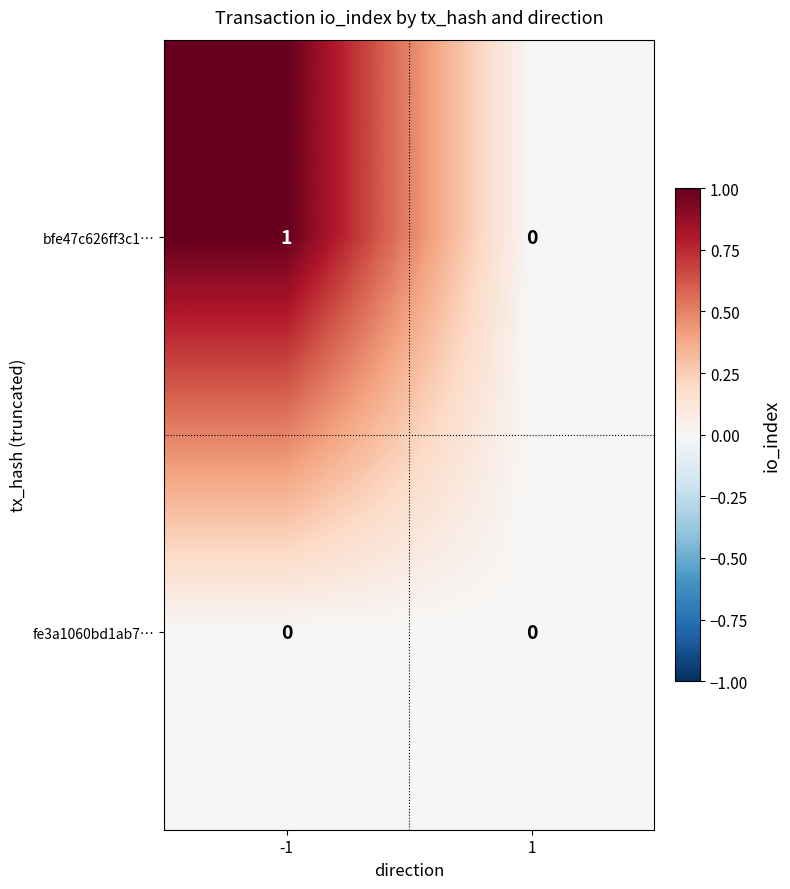

Reading left to right, what are all the values shown in this chart?

bfe47c626ff3c1…: -1=1	1=0
fe3a1060bd1ab7…: -1=0	1=0